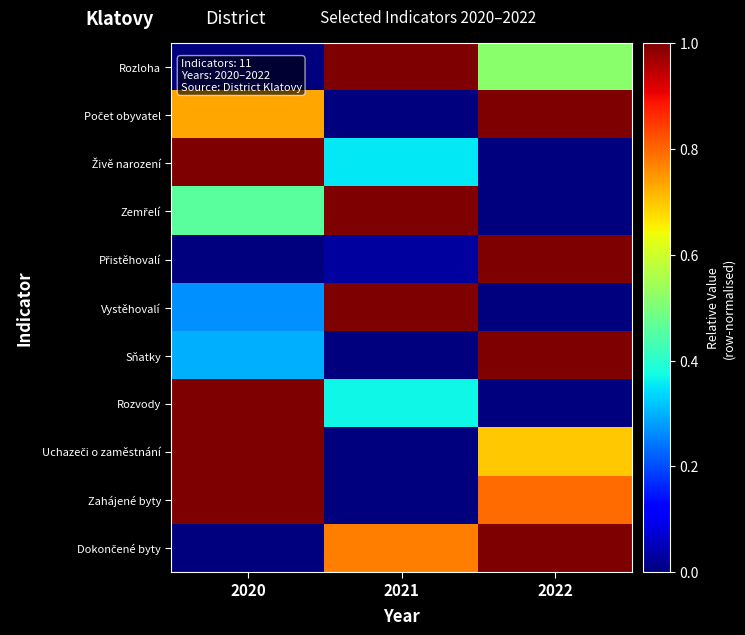

Which series has the largest total across all categories?

Zahájené byty